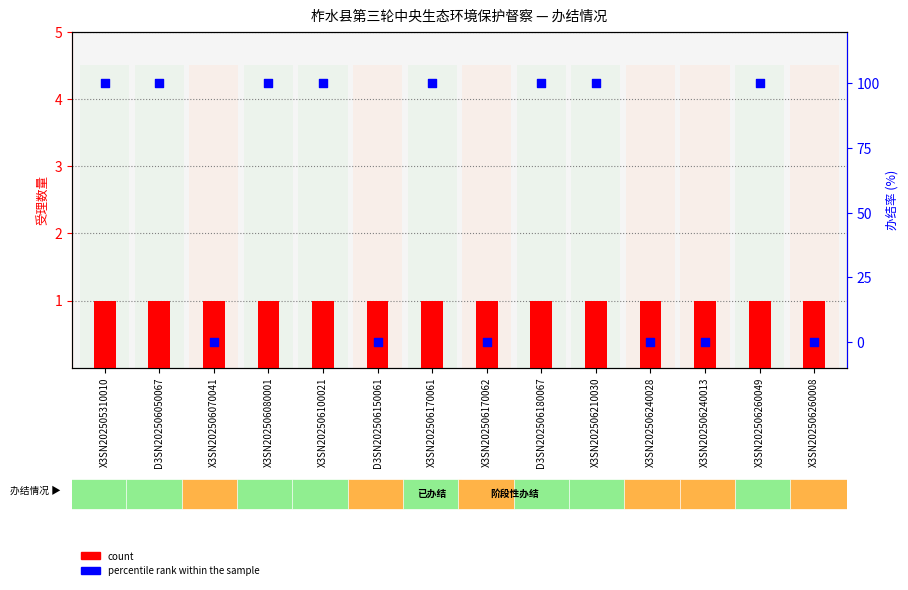

Is the value of count at X3SN202506210030 greater than the value of percentile rank within the sample at X3SN202506080001?

No